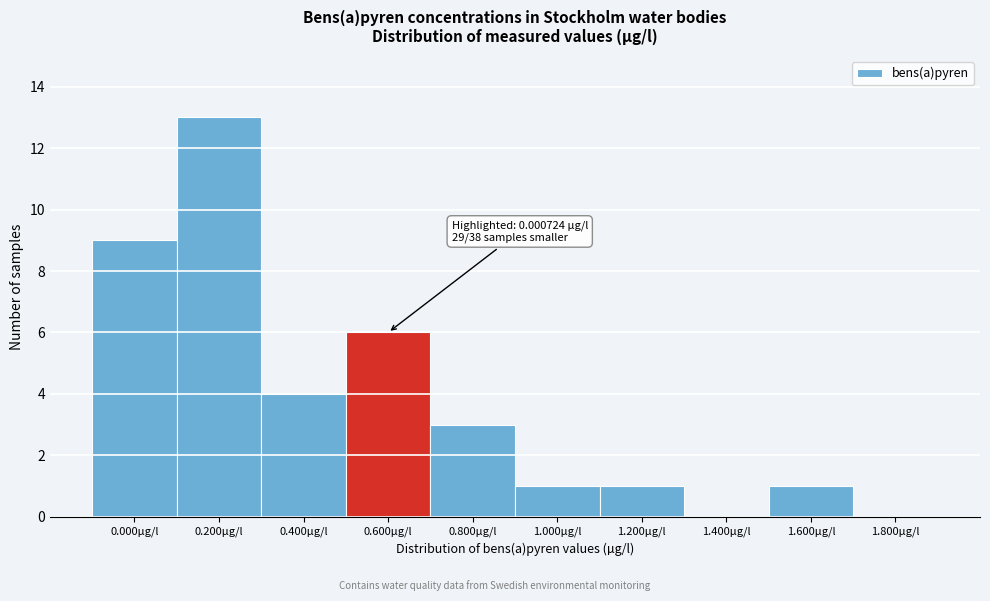

Reading right to left, extract all data points from this chart.

1.800µg/l=0	1.600µg/l=1	1.400µg/l=0	1.200µg/l=1	1.000µg/l=1	0.800µg/l=3	0.600µg/l=6	0.400µg/l=4	0.200µg/l=13	0.000µg/l=9